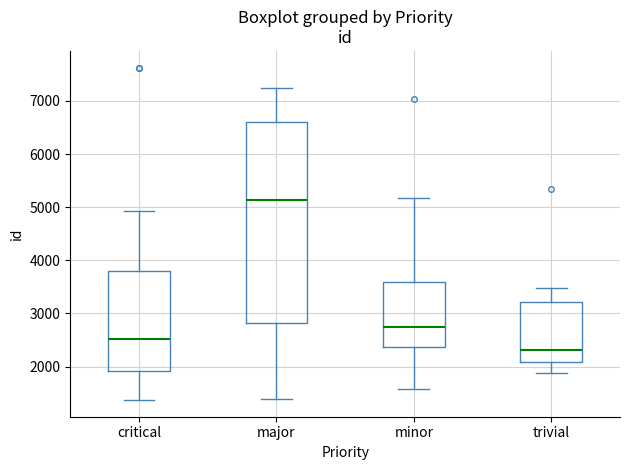

Reading left to right, read every box against the y-axis: the position of its median line, the range the box covers, and the ends of its whiskers. The values are not printed on the chart, so give them approximately, as read against the axis.

critical: median 2500, box 1900 to 3800, whiskers 1400 to 4900
major: median 5100, box 2800 to 6600, whiskers 1400 to 7200
minor: median 2700, box 2400 to 3600, whiskers 1600 to 5200
trivial: median 2300, box 2100 to 3200, whiskers 1900 to 3500